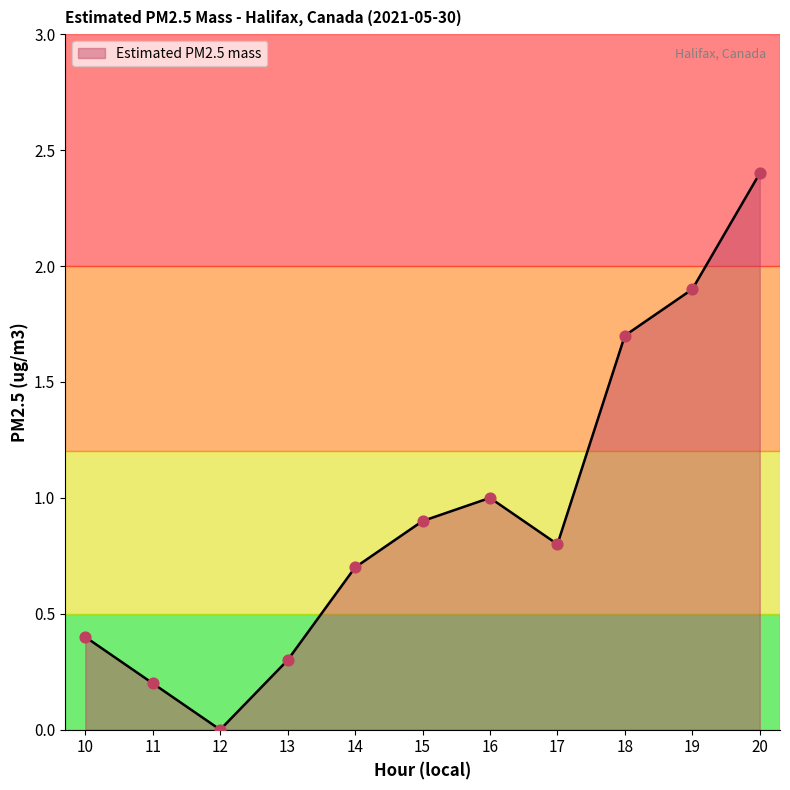

Which has a higher value, 20 or 19?

20